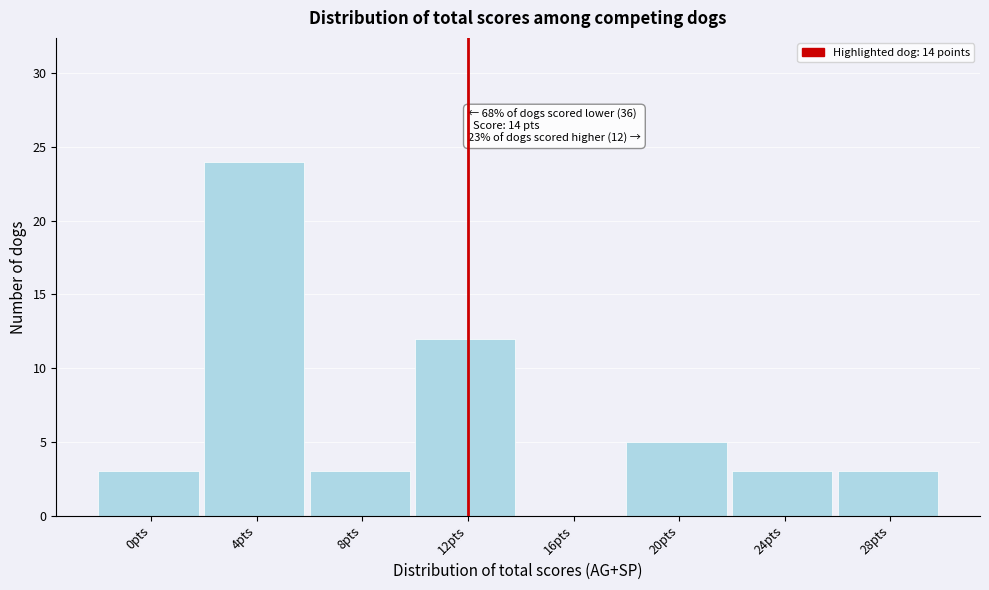

Reading right to left, extract all data points from this chart.

28pts=3	24pts=3	20pts=5	16pts=0	12pts=12	8pts=3	4pts=24	0pts=3